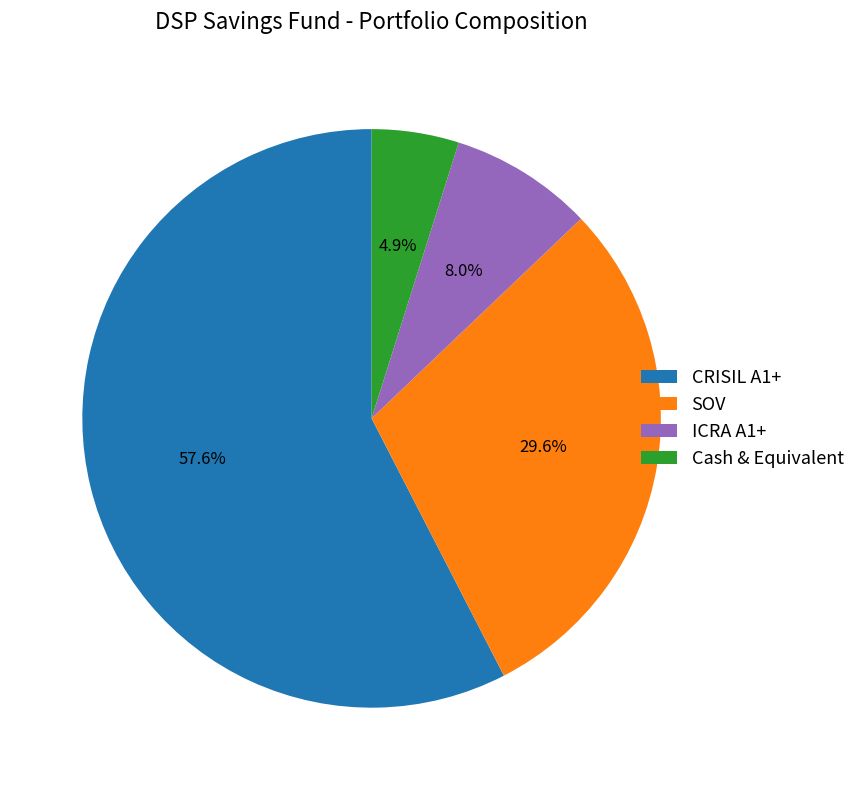

Which category accounts for the majority?

CRISIL A1+